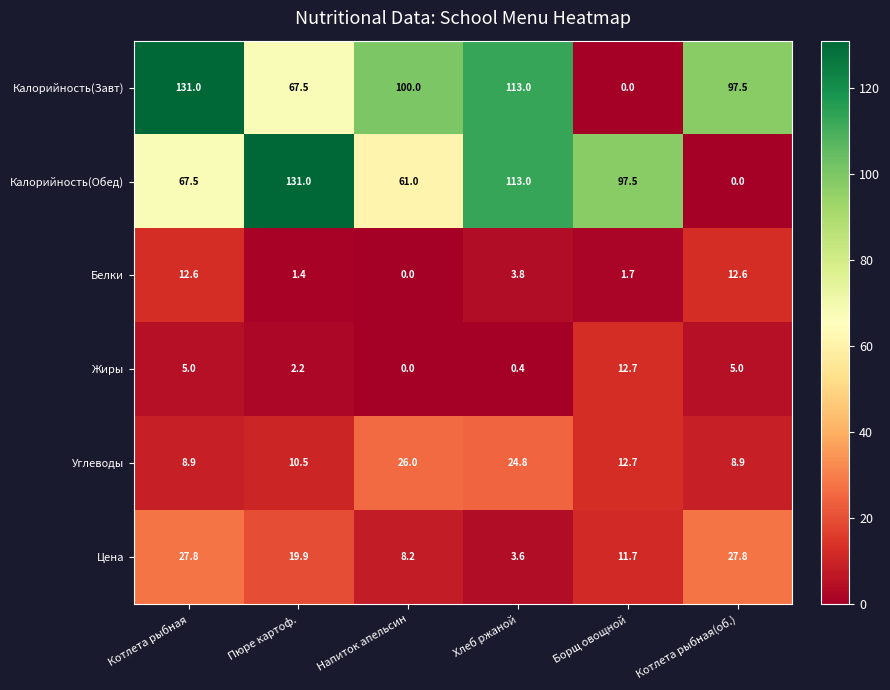

What is the spread (max minus min) of values at Напиток апельсин?

100.0